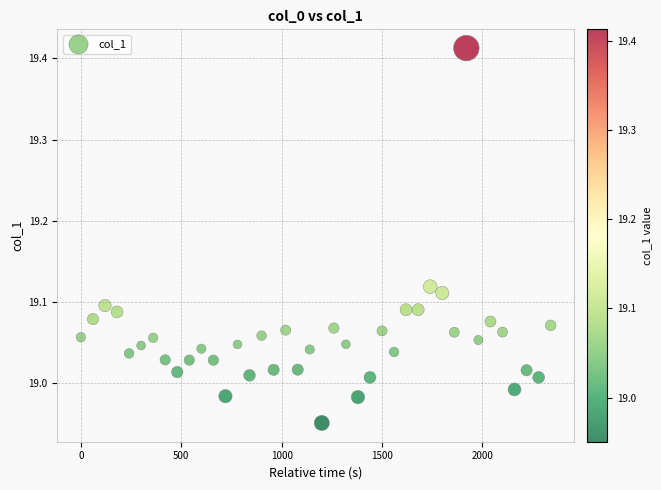

What is the range of Y values (max minus min)?

0.5